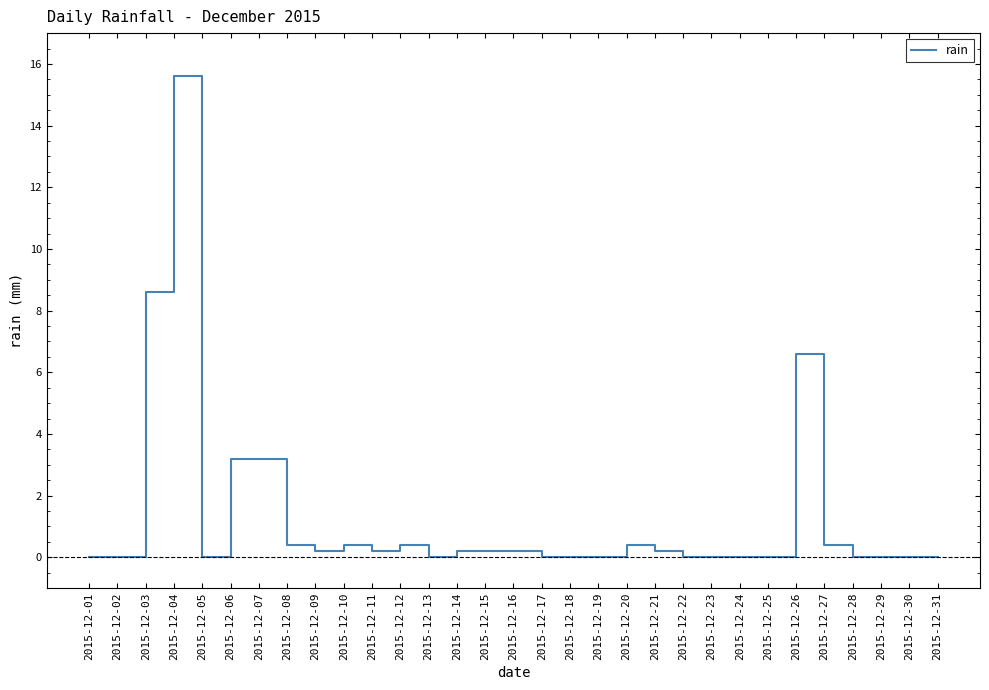

Which label corresponds to the largest value in the chart?

2015-12-04